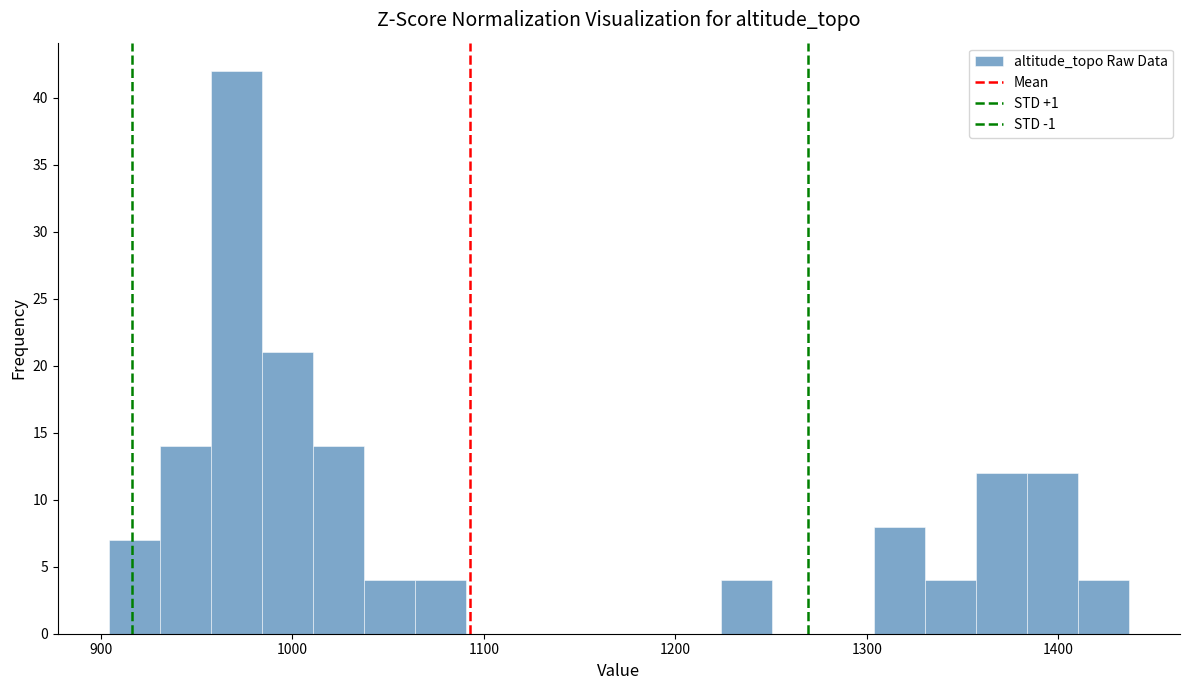

Around what value on the x-axis is the tallest bar? Give the approximate position of its centre, as read against the axis.

970